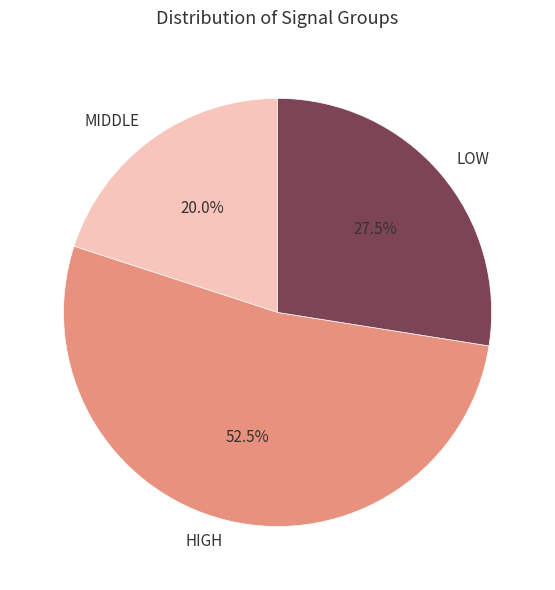

What is the total percentage of HIGH and LOW?

80.0%